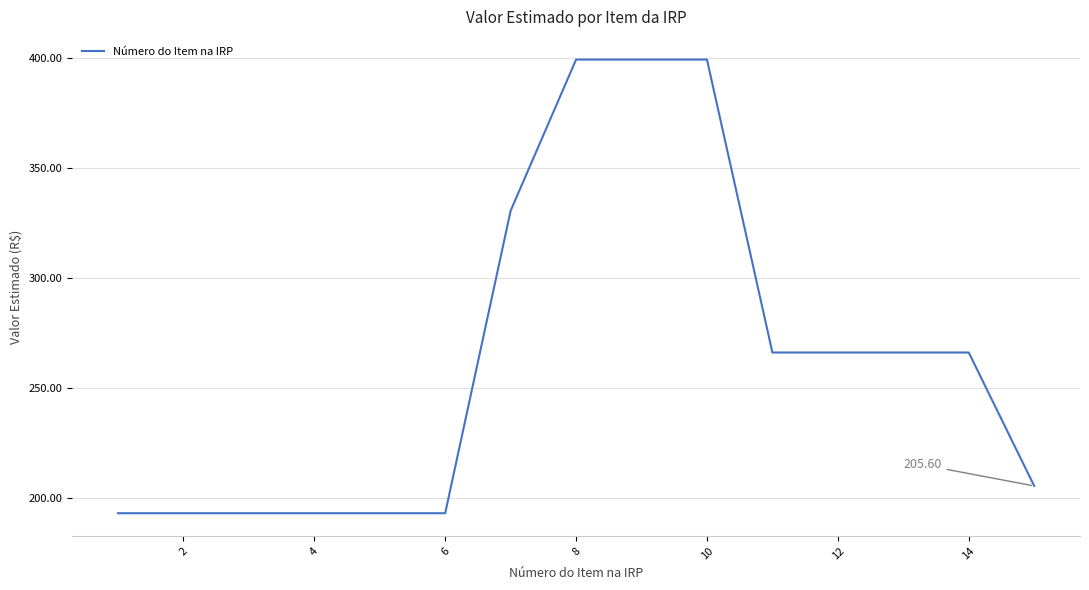

How many lines are shown in the chart?

1